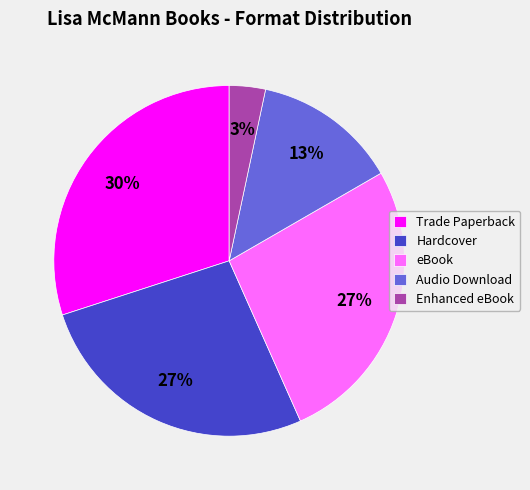

Is the sum of eBook and Audio Download greater than half?

No